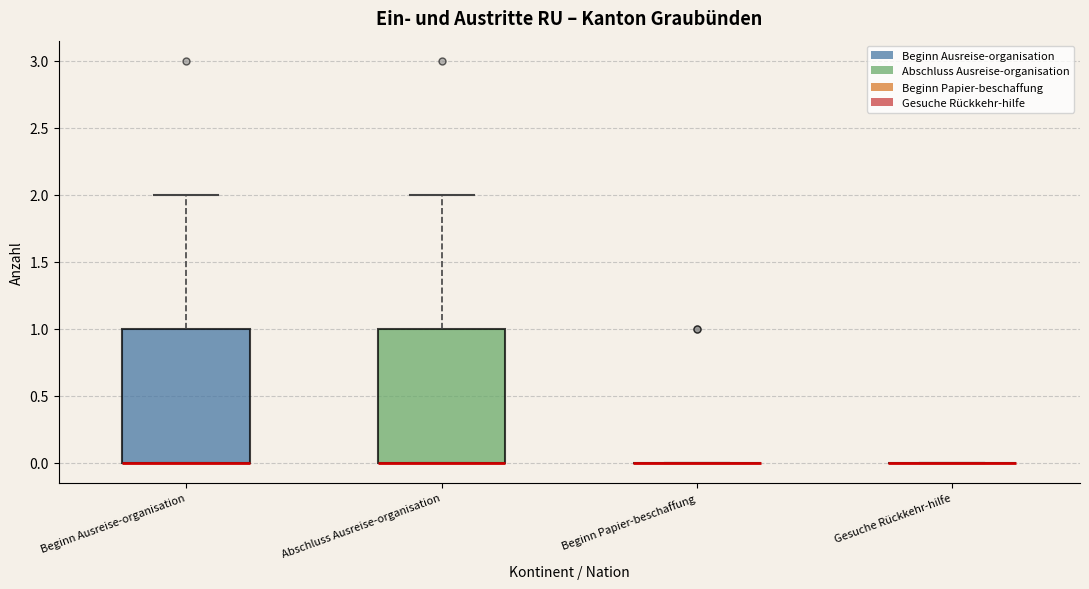

Reading left to right, read every box against the y-axis: the position of its median line, the range the box covers, and the ends of its whiskers. The values are not printed on the chart, so give them approximately, as read against the axis.

Beginn Ausreise-organisation: median 0 (drawn on the box's lower edge), box 0 to 1, whiskers 0 to 2
Abschluss Ausreise-organisation: median 0 (drawn on the box's lower edge), box 0 to 1, whiskers 0 to 2
Beginn Papier-beschaffung: box collapsed to a line at 0, whiskers 0 to 0
Gesuche Rückkehr-hilfe: box collapsed to a line at 0, whiskers 0 to 0